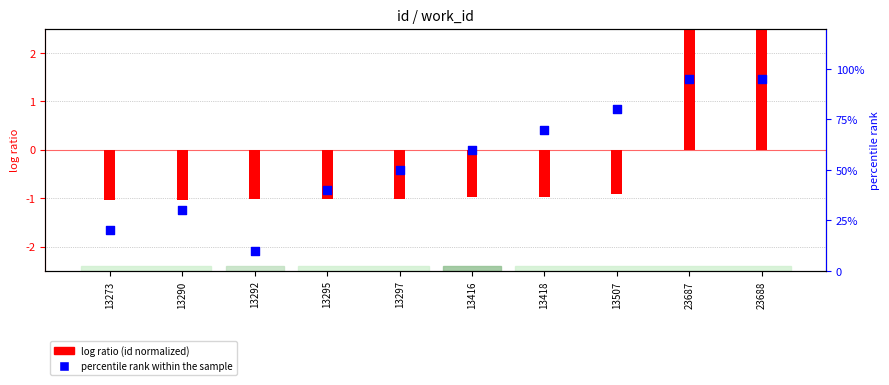

Approximately how many times larger is the value at 13295 compared to 23688?

0.4